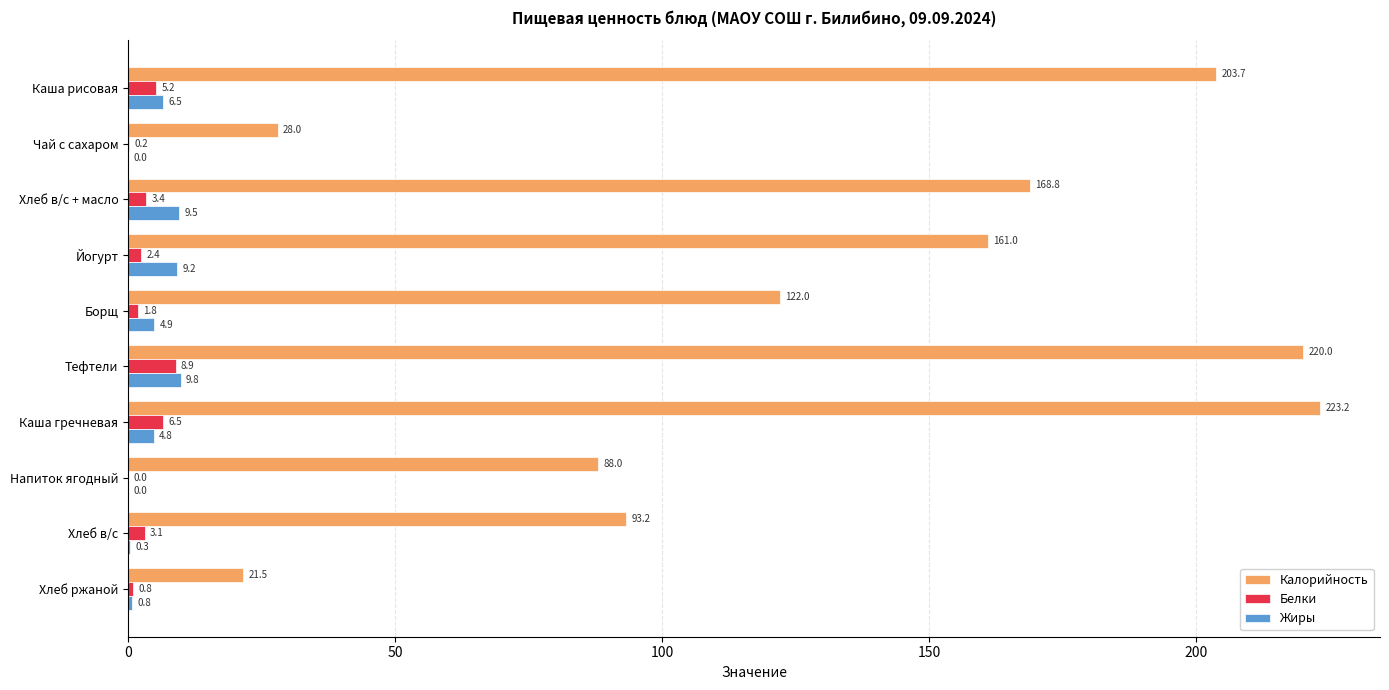

What is the greatest value displayed?

223.2